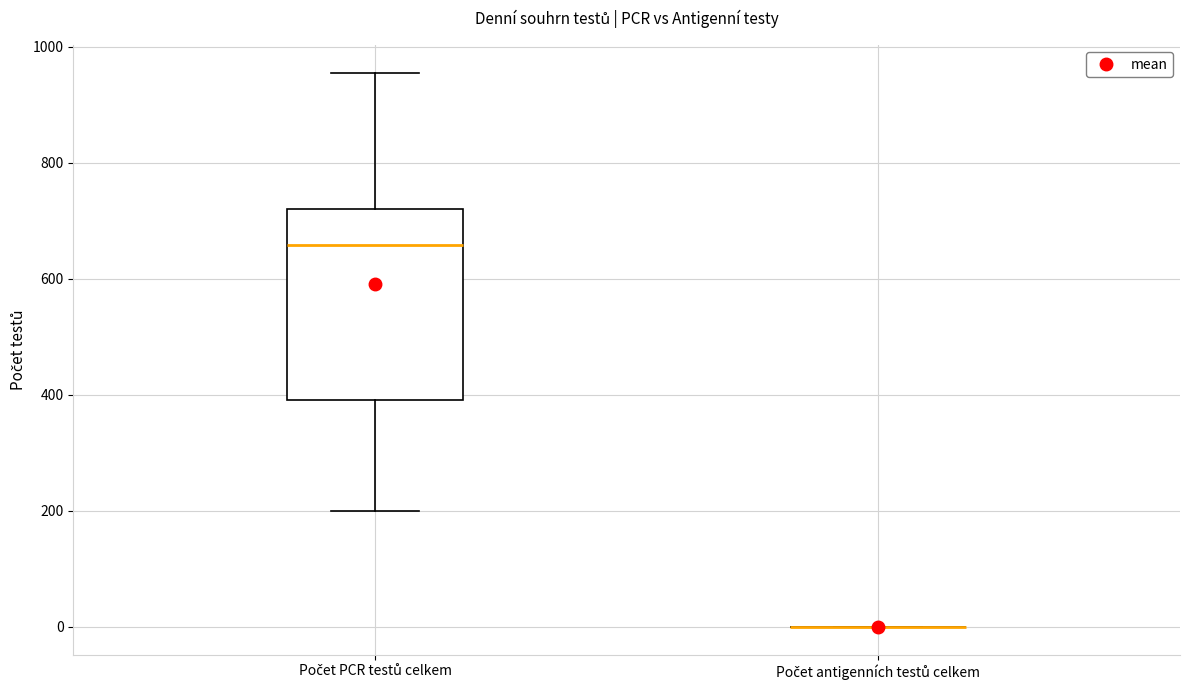

Comparing the boxes themselves (not the whiskers), which one is the tallest?

Počet PCR testů celkem